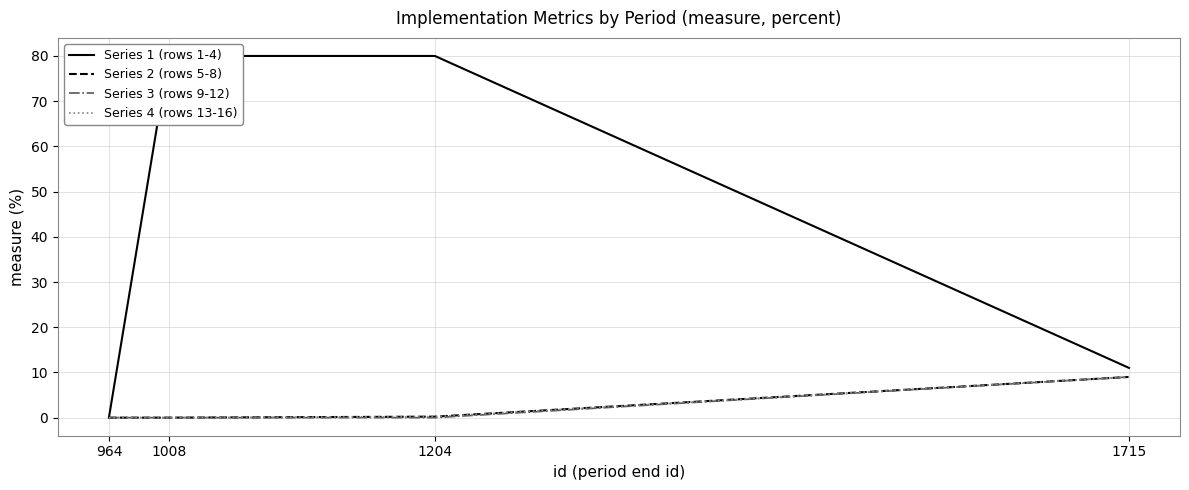

How many positive values does the Series 2 (rows 5-8) series have?

2